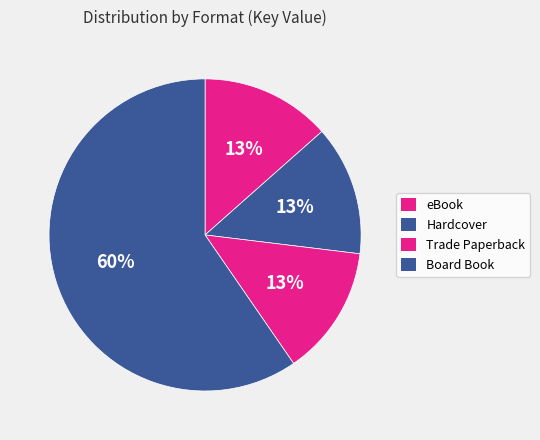

Count the number of slices in the pie.

4